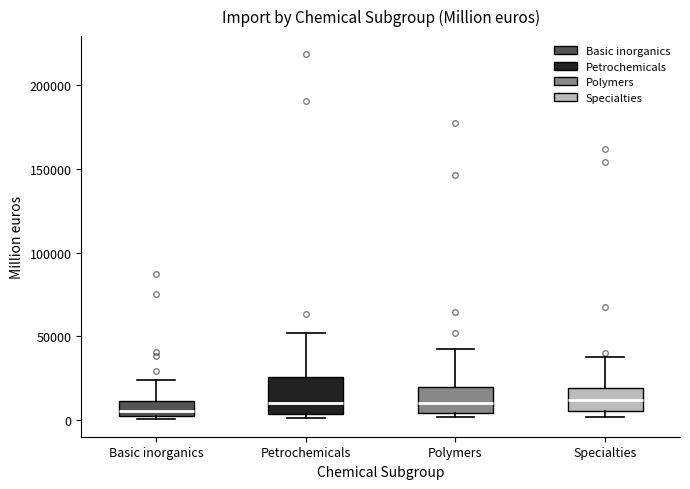

Reading left to right, read every box against the y-axis: the position of its median line, the range the box covers, and the ends of its whiskers. The values are not printed on the chart, so give them approximately, as read against the axis.

Basic inorganics: median 5000, box 0 to 10000, whiskers 0 (just below the box's lower edge) to 25000
Petrochemicals: median 10000, box 5000 to 25000, whiskers 0 to 50000
Polymers: median 10000, box 5000 to 20000, whiskers 0 to 40000
Specialties: median 10000, box 5000 to 20000, whiskers 0 to 40000